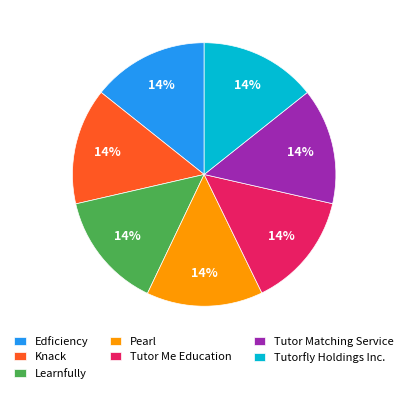

To the nearest percent, what portion does Tutorfly Holdings Inc. represent?

14%